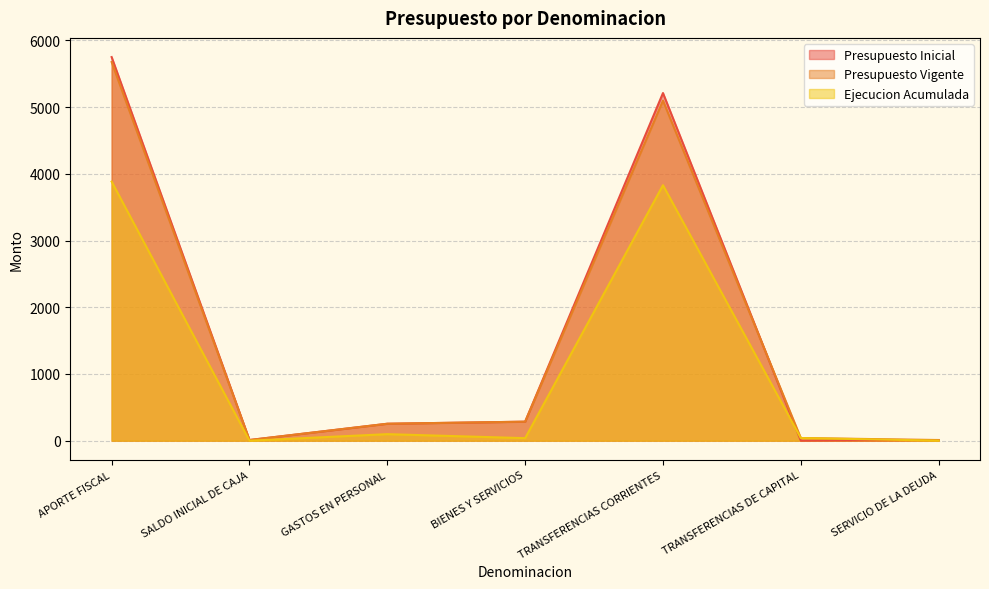

Rank the categories by Presupuesto Inicial value from highest to lowest.

APORTE FISCAL, TRANSFERENCIAS CORRIENTES, BIENES Y SERVICIOS, GASTOS EN PERSONAL, SALDO INICIAL DE CAJA, SERVICIO DE LA DEUDA, TRANSFERENCIAS DE CAPITAL